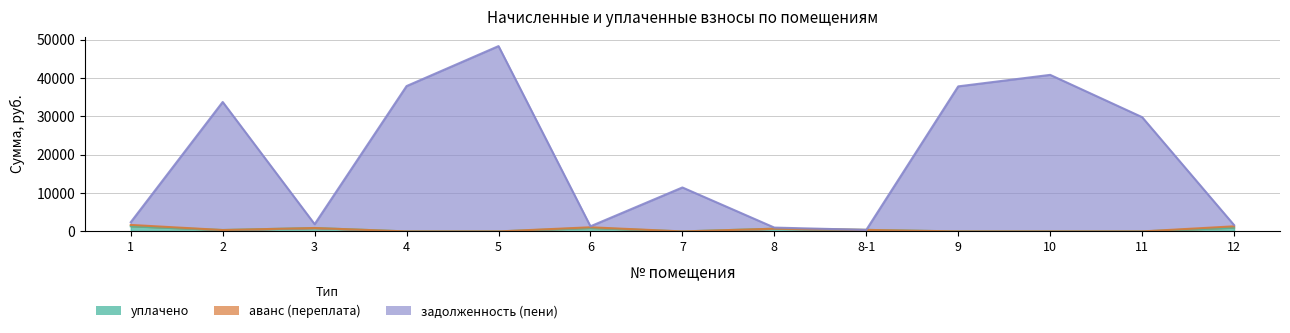

How many data points in задолженность (пени) are above 11462?

7